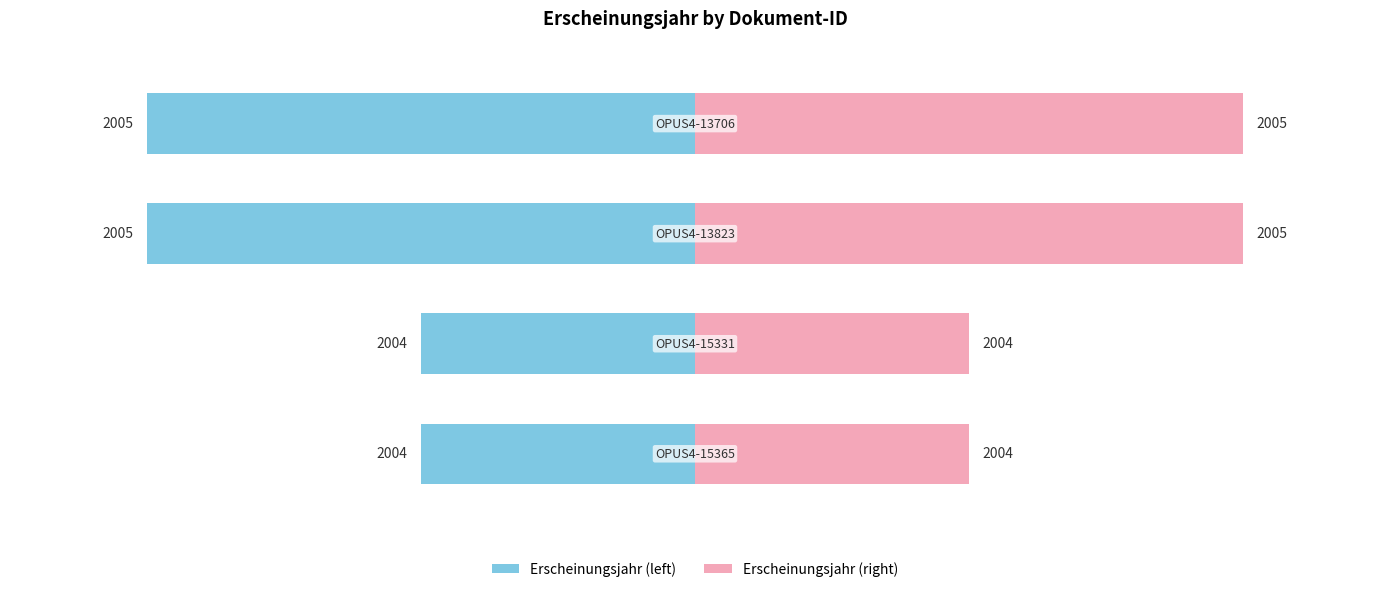

True or false: Erscheinungsjahr (right) has a value of 3 at 3.

False